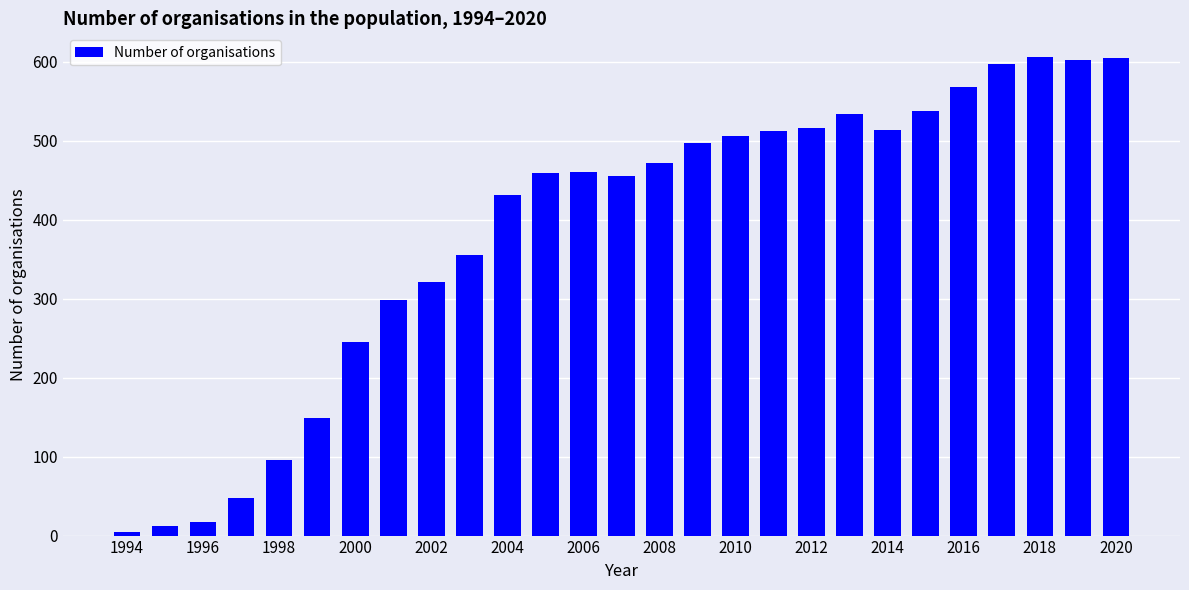

What is the sum of all values?

10420